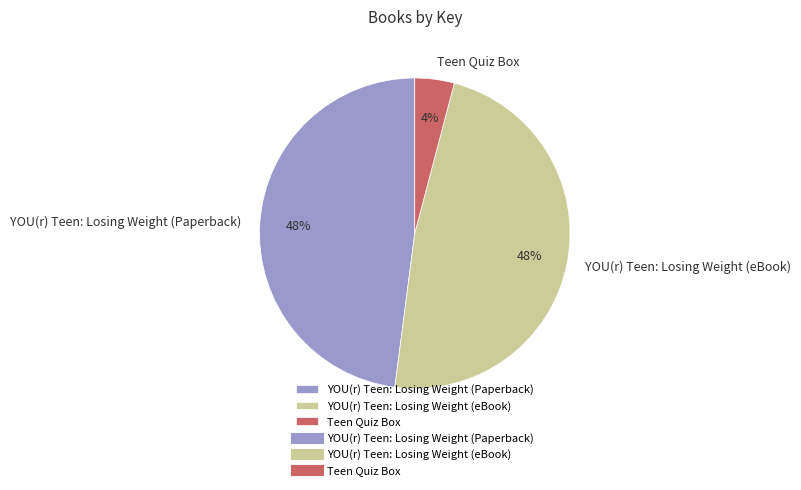

Is YOU(r) Teen: Losing Weight (eBook) the majority of the pie?

No